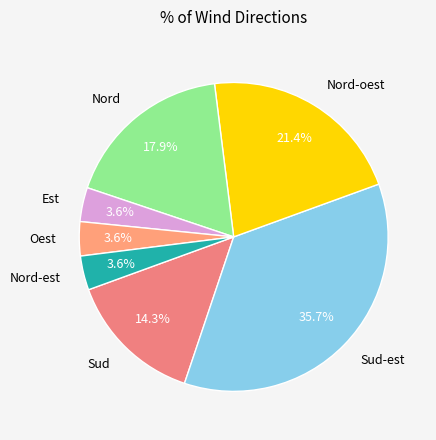

How many slices are in this pie chart?

7